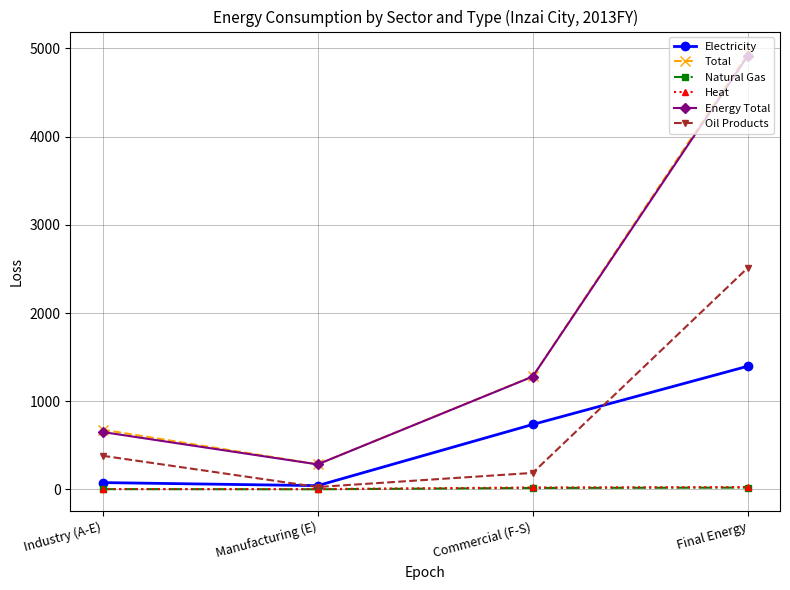

The Electricity series shows 2187.6 at Final Energy. True or false?

False